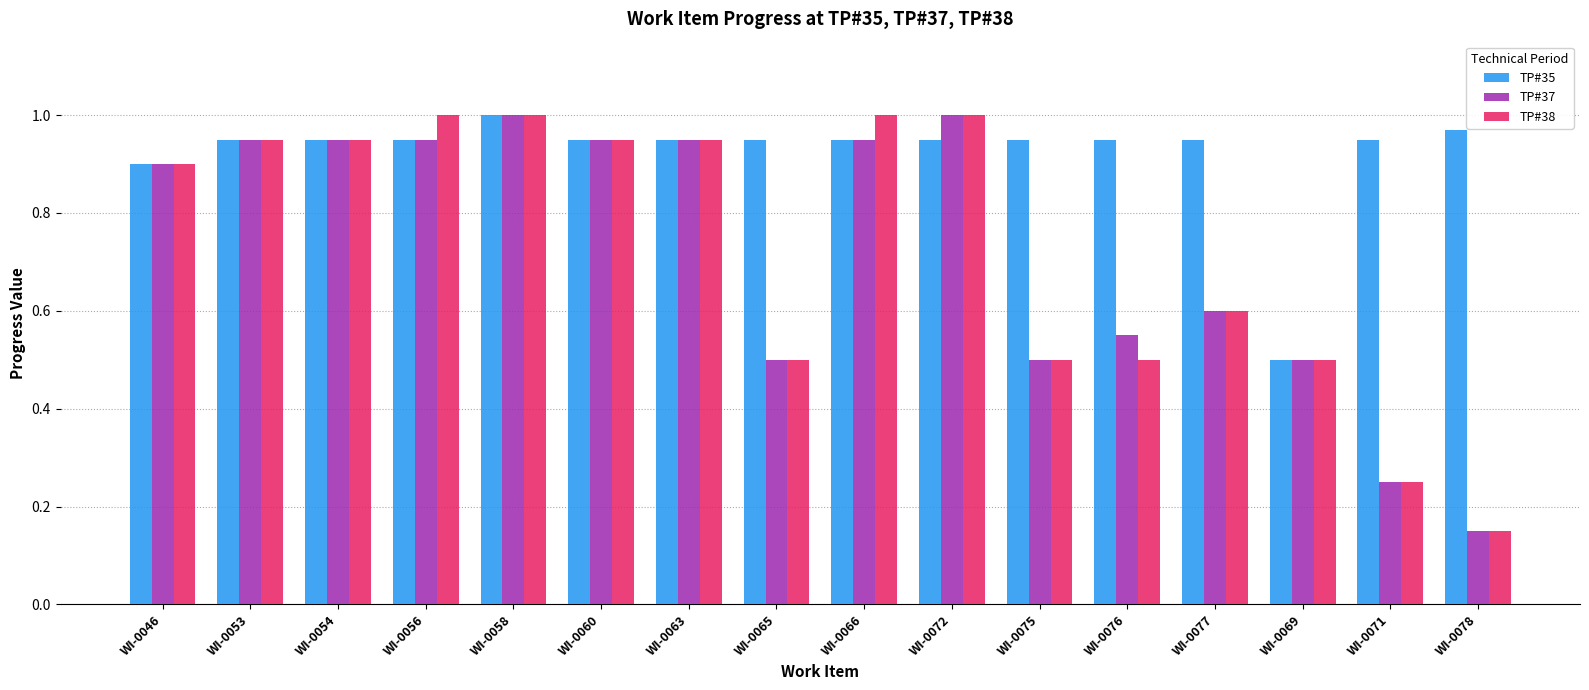

What is the difference between the highest and lowest values at WI-0071?

0.7